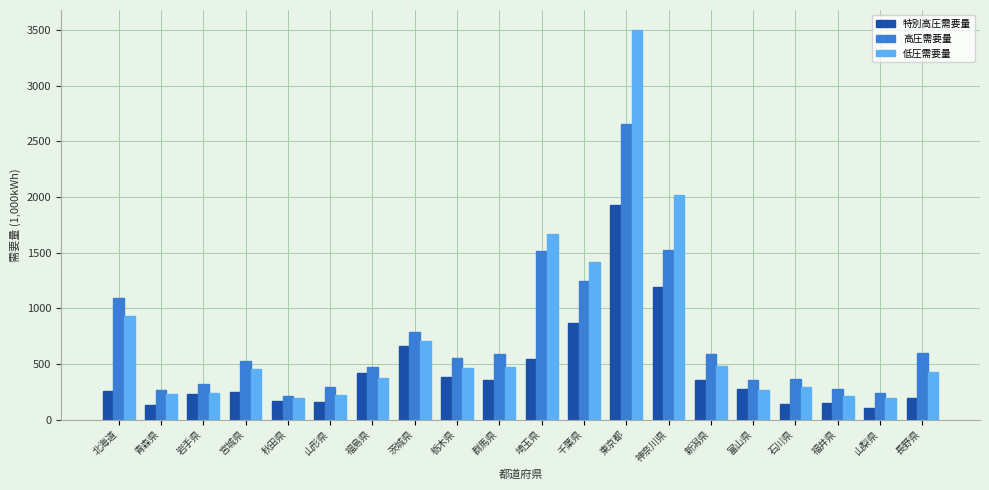

Does the chart contain any negative values?

No